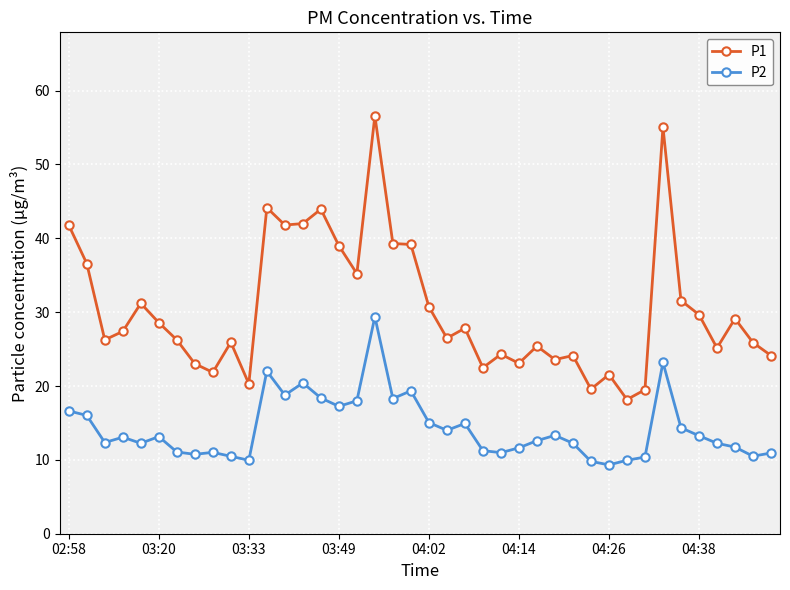

Rank the series by their maximum value, from highest to lowest.

P1, P2